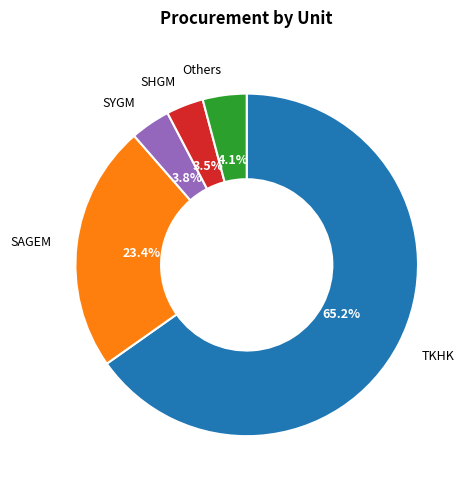

Does any single category account for the majority?

Yes